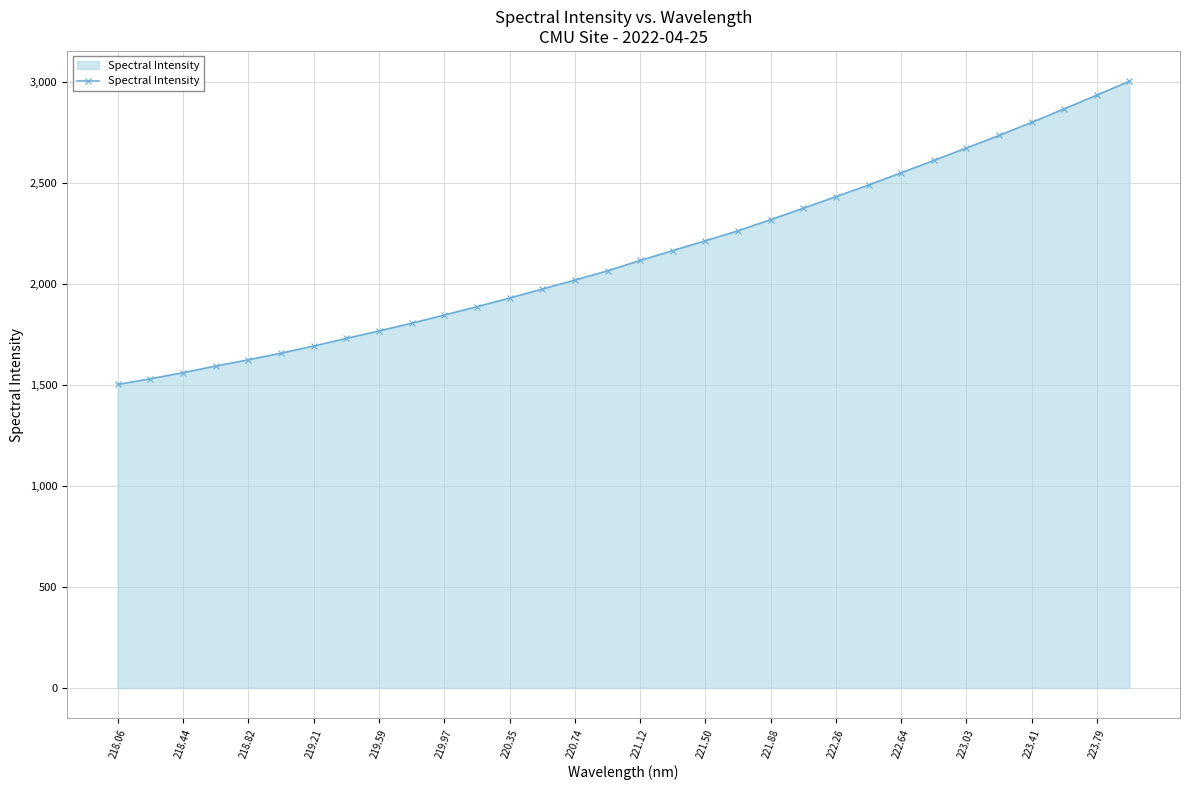

What is the smallest value displayed?

1502.8